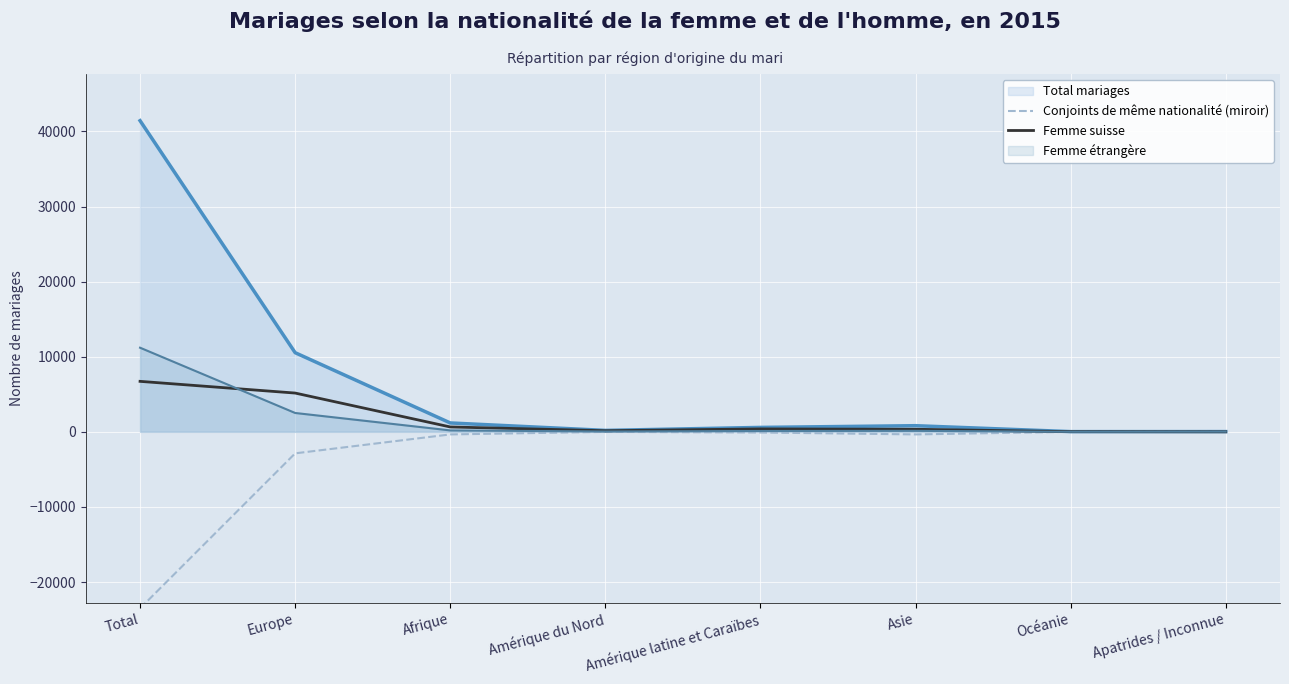

What is the approximate value of Total mariages at Europe?

10540